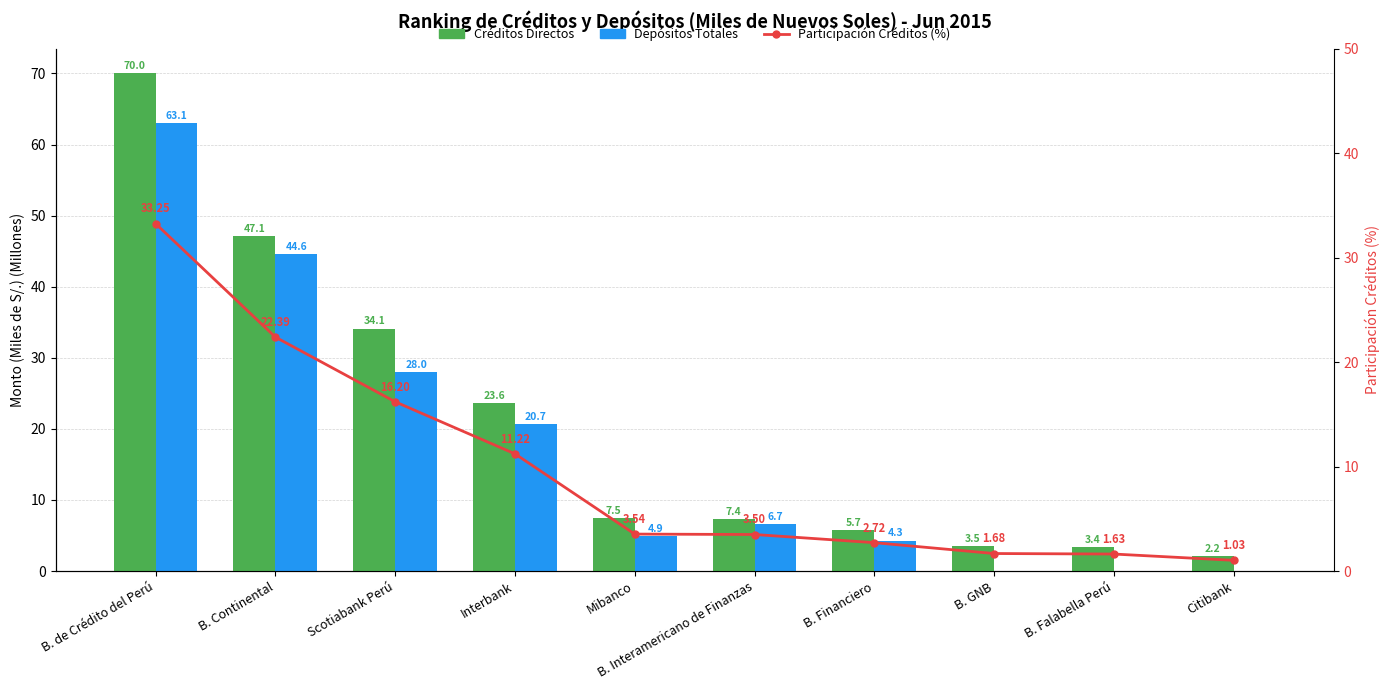

At which label does Participación Créditos (%) first exceed 3?

B. de Crédito del Perú